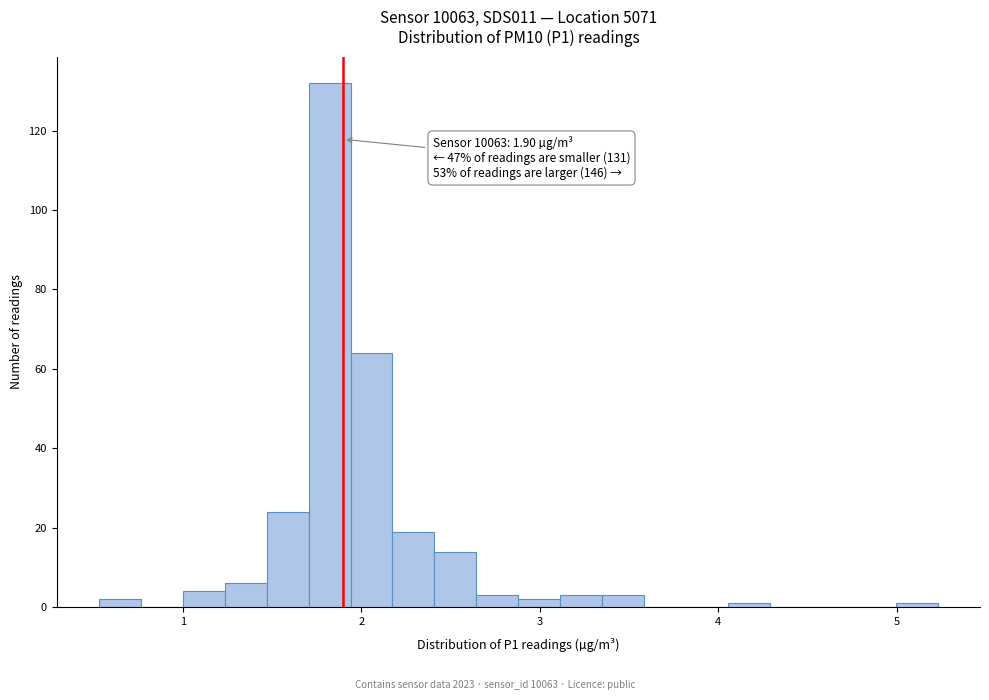

Read against the x-axis, roughly where is the centre of the tallest bar?

1.8